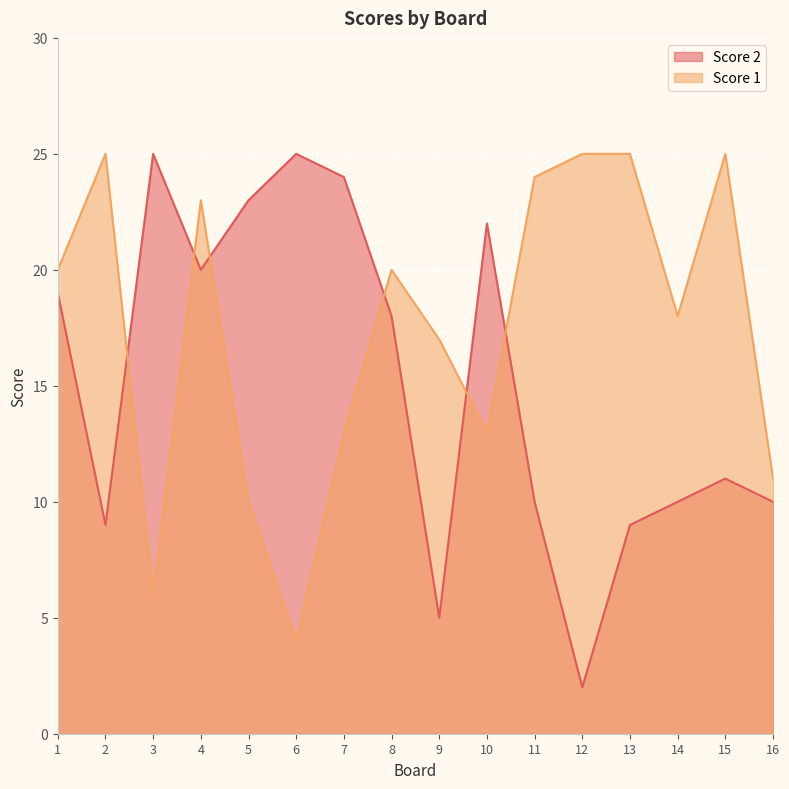

How many interior local valleys does the Score 1 series have?

4